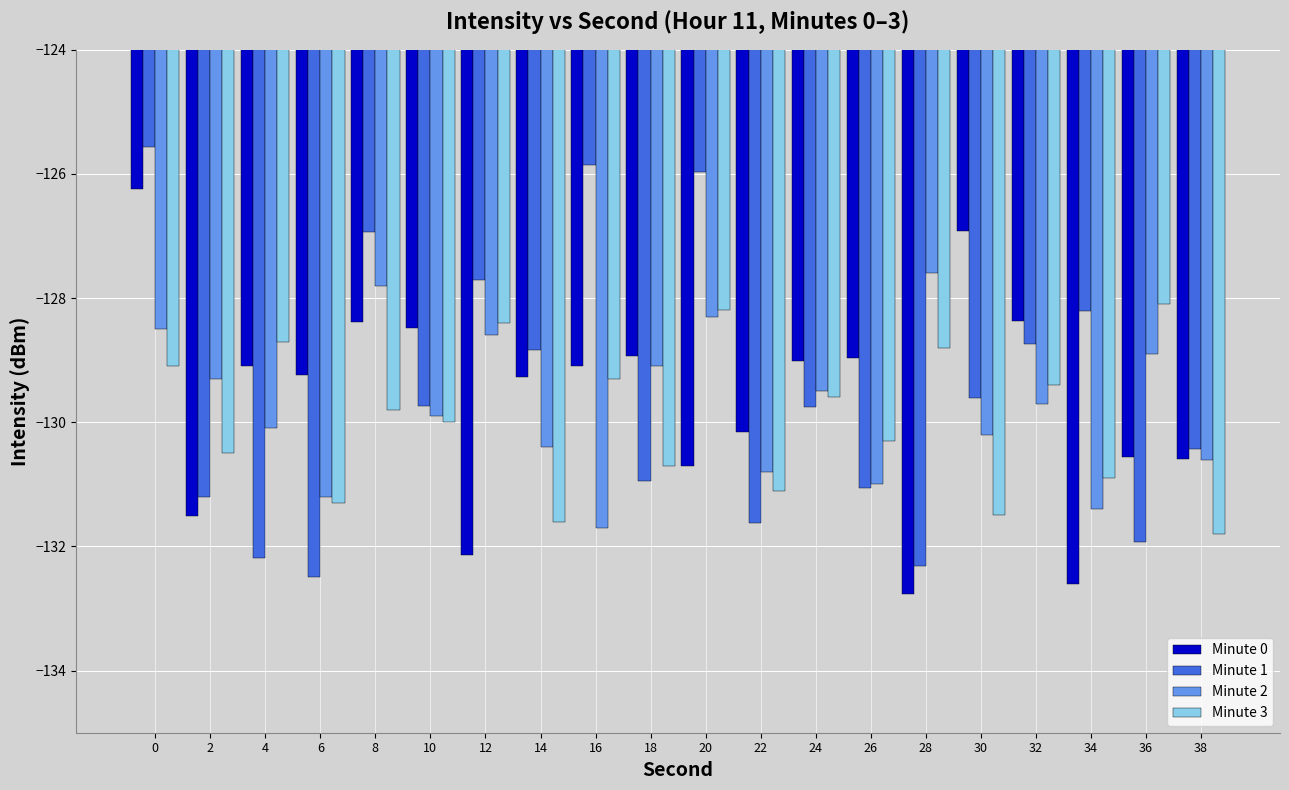

What is the sum of all Minute 0 values?

-2593.0